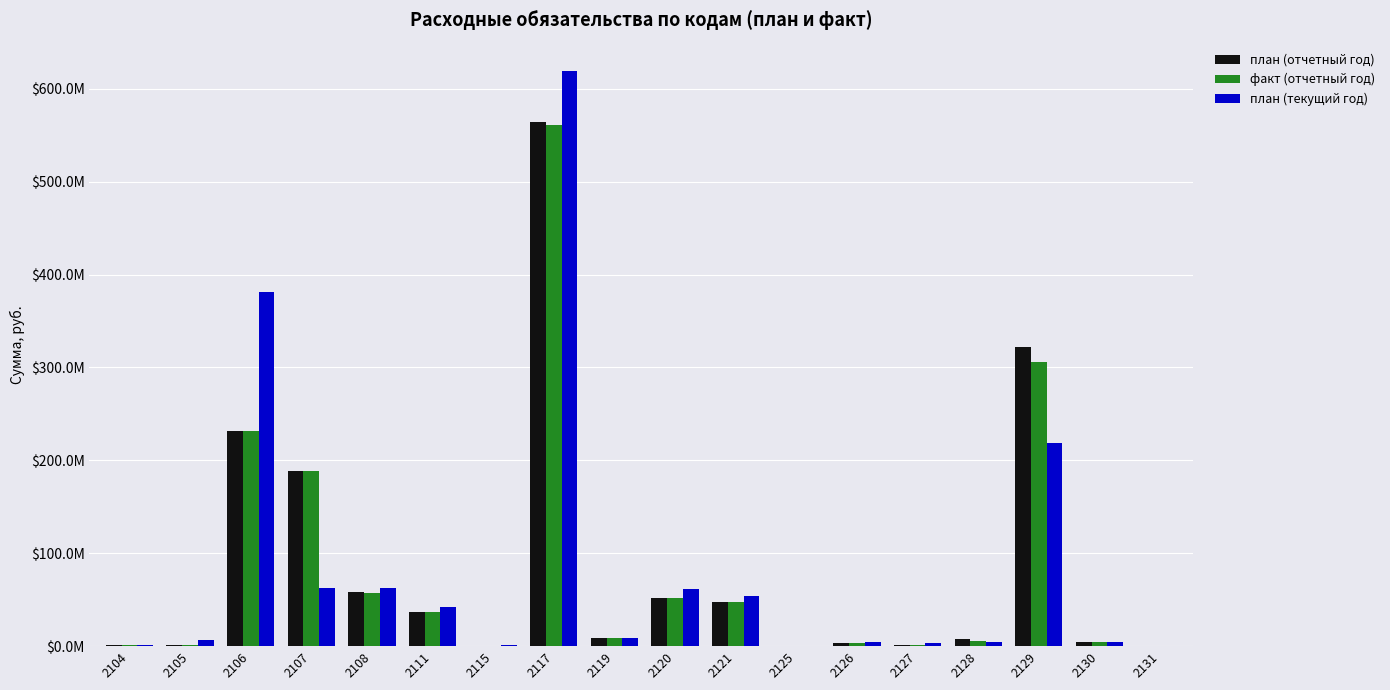

Rank the categories by план (отчетный год) value from lowest to highest.

2125, 2131, 2115, 2104, 2127, 2105, 2126, 2130, 2128, 2119, 2111, 2121, 2120, 2108, 2107, 2106, 2129, 2117